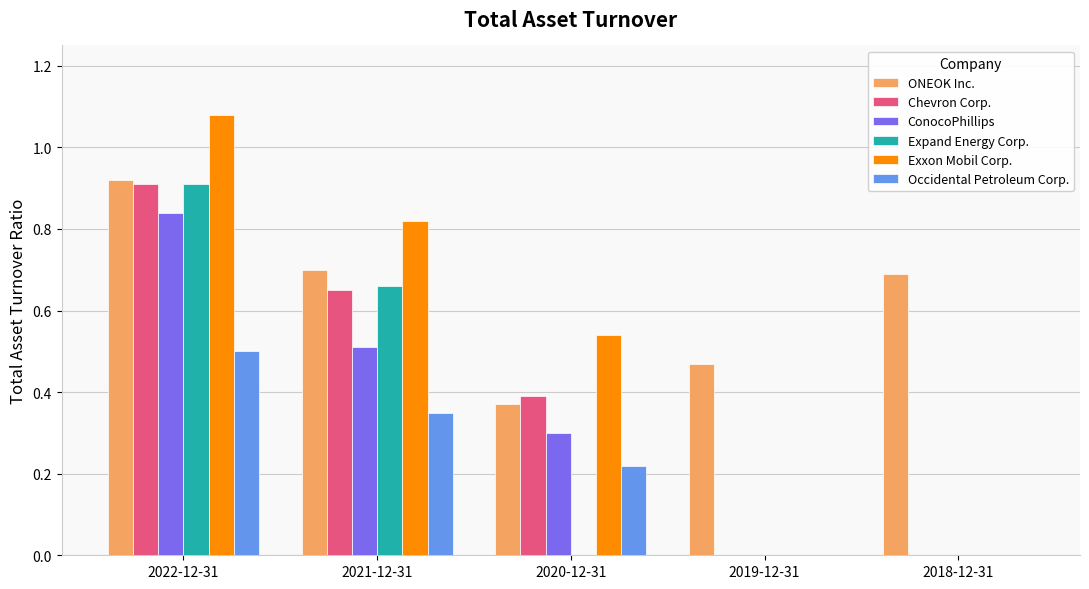

Which label corresponds to the largest value in the chart?

2022-12-31